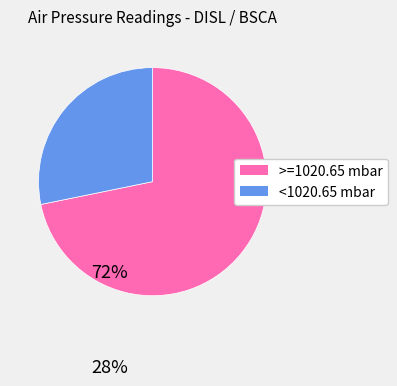

Which category has the smallest portion of the pie?

<1020.65 mbar